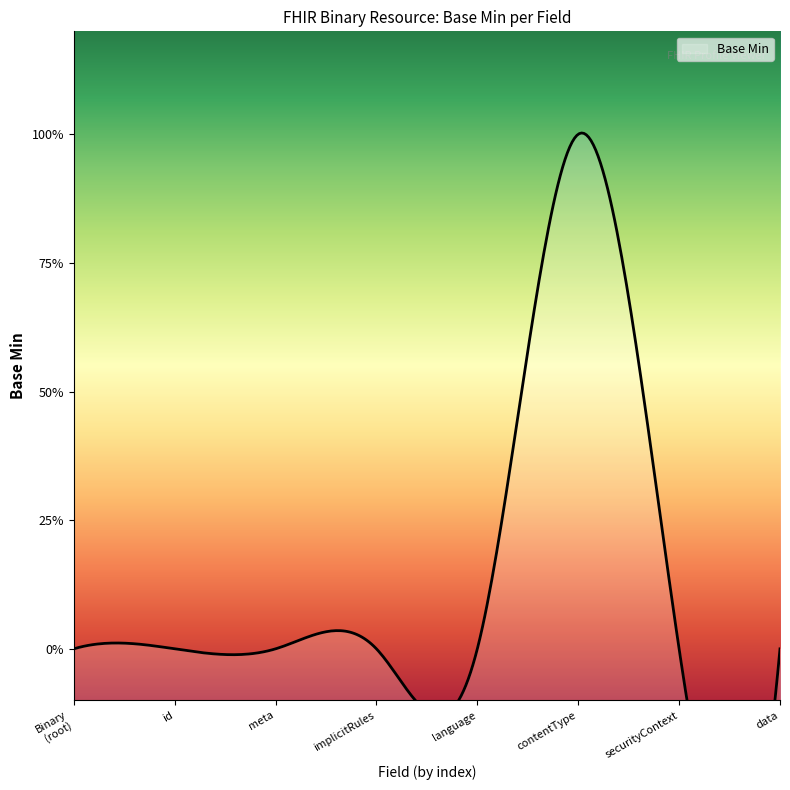

Which has a higher value, Binary.implicitRules or Binary.meta?

Binary.implicitRules